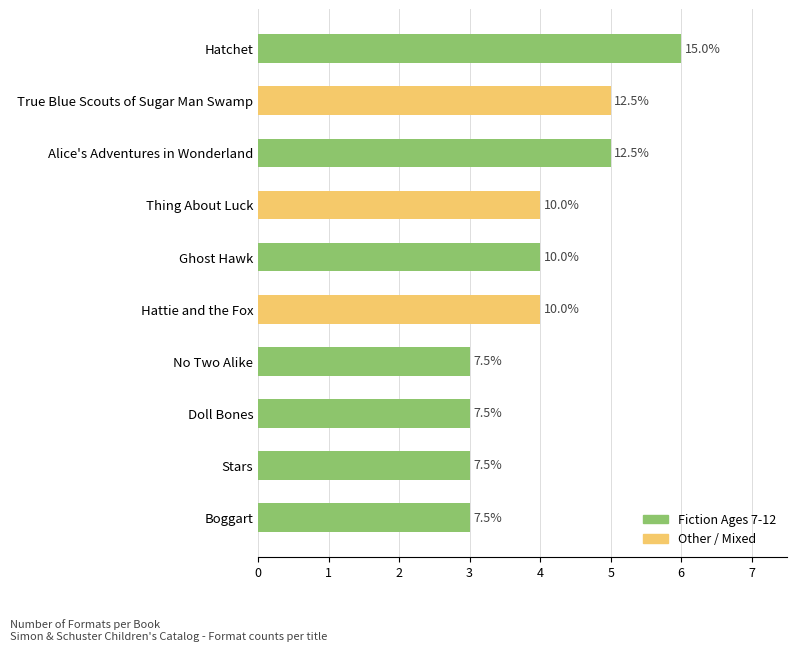

Are the bars horizontal?

Yes